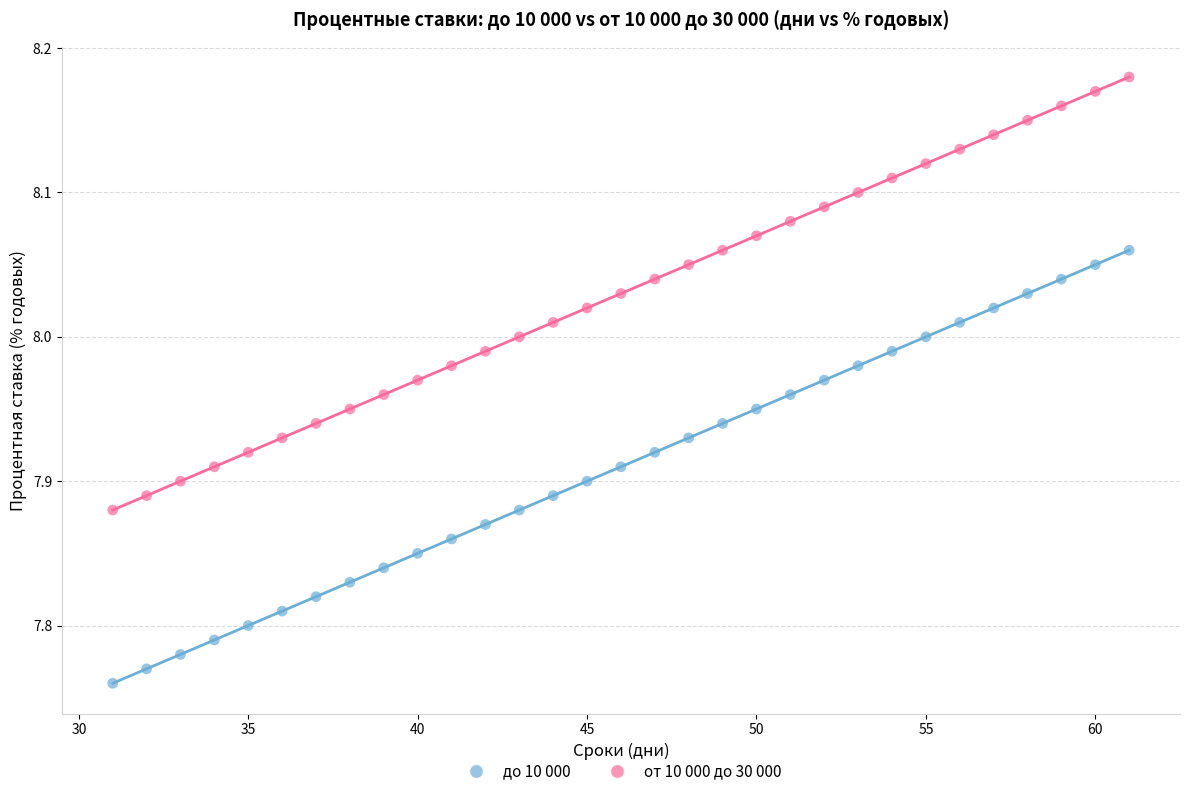

Which series reaches the minimum Y coordinate?

до 10 000